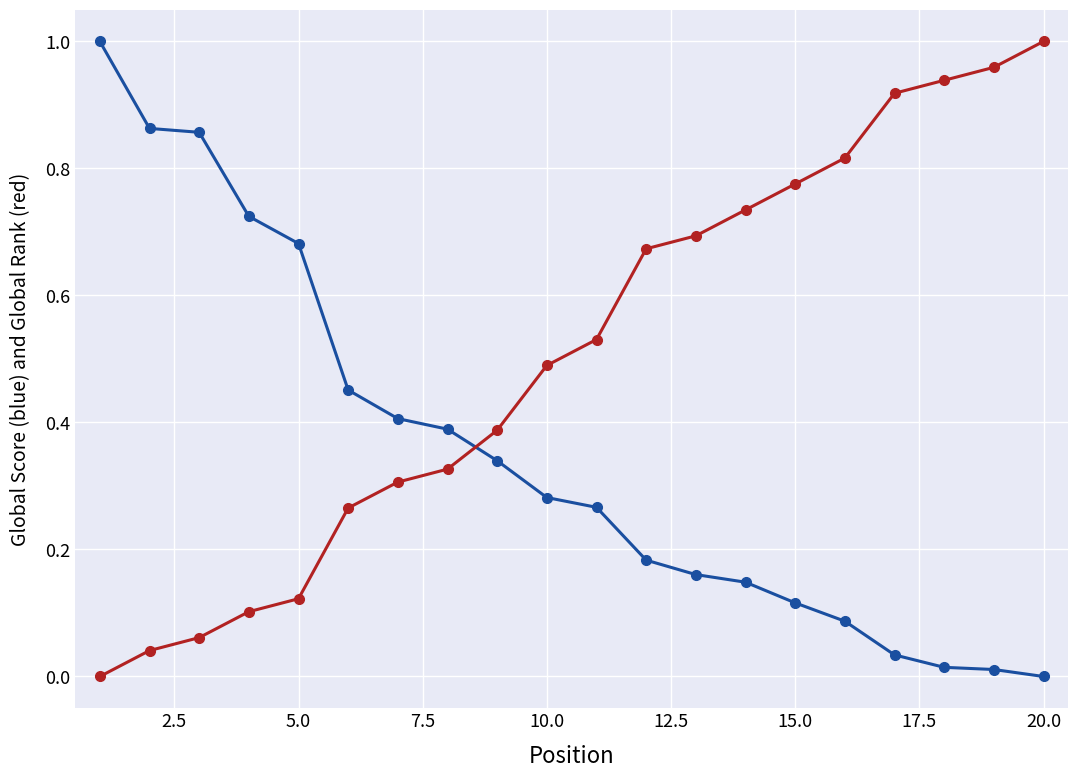

Does the chart have visible grid lines?

Yes